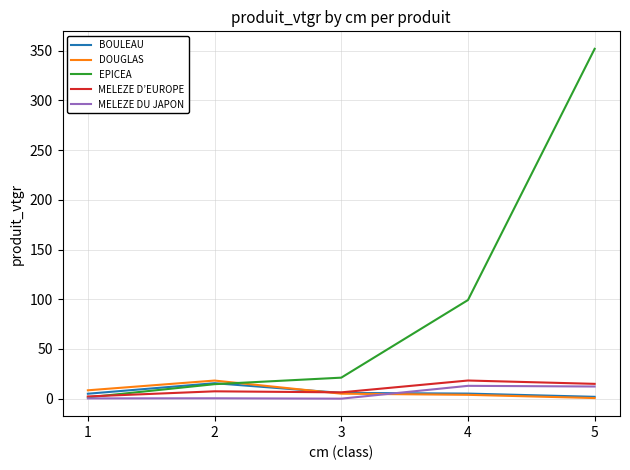

What is the average value of the MELEZE DU JAPON series?

5.2